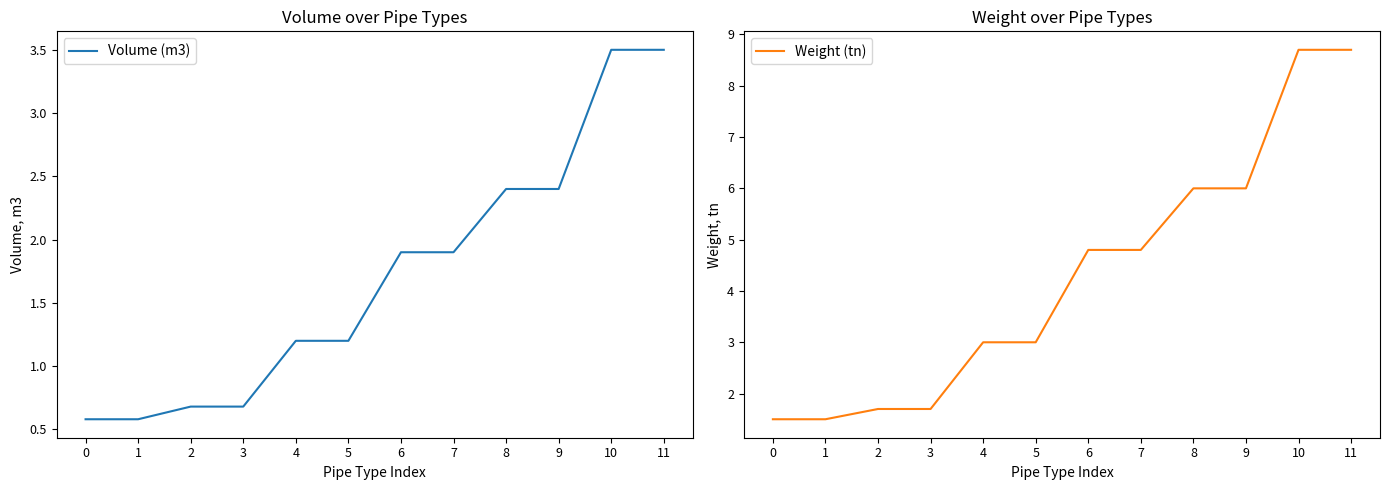

Count the number of data series in this chart.

2